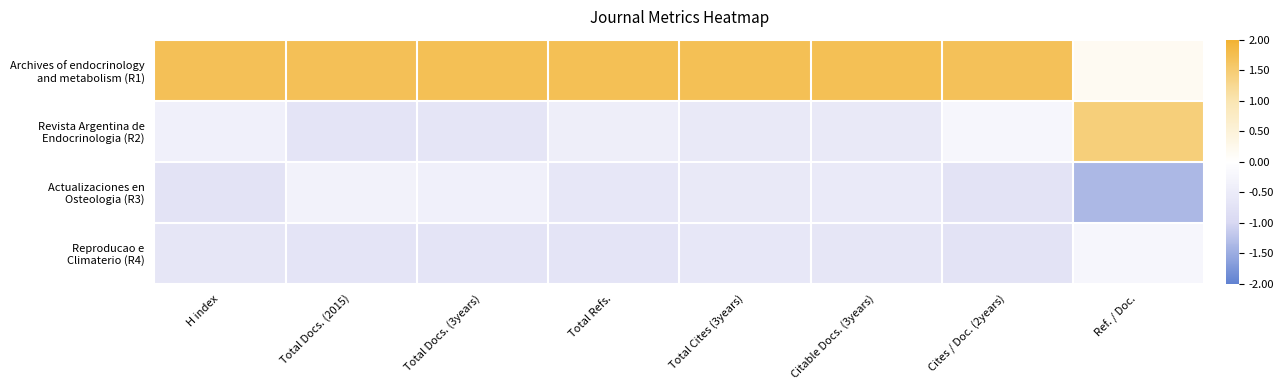

Which series changed the most between Total Docs. (2015) and Citable Docs. (3years)?

Actualizaciones en Osteologia (R3)